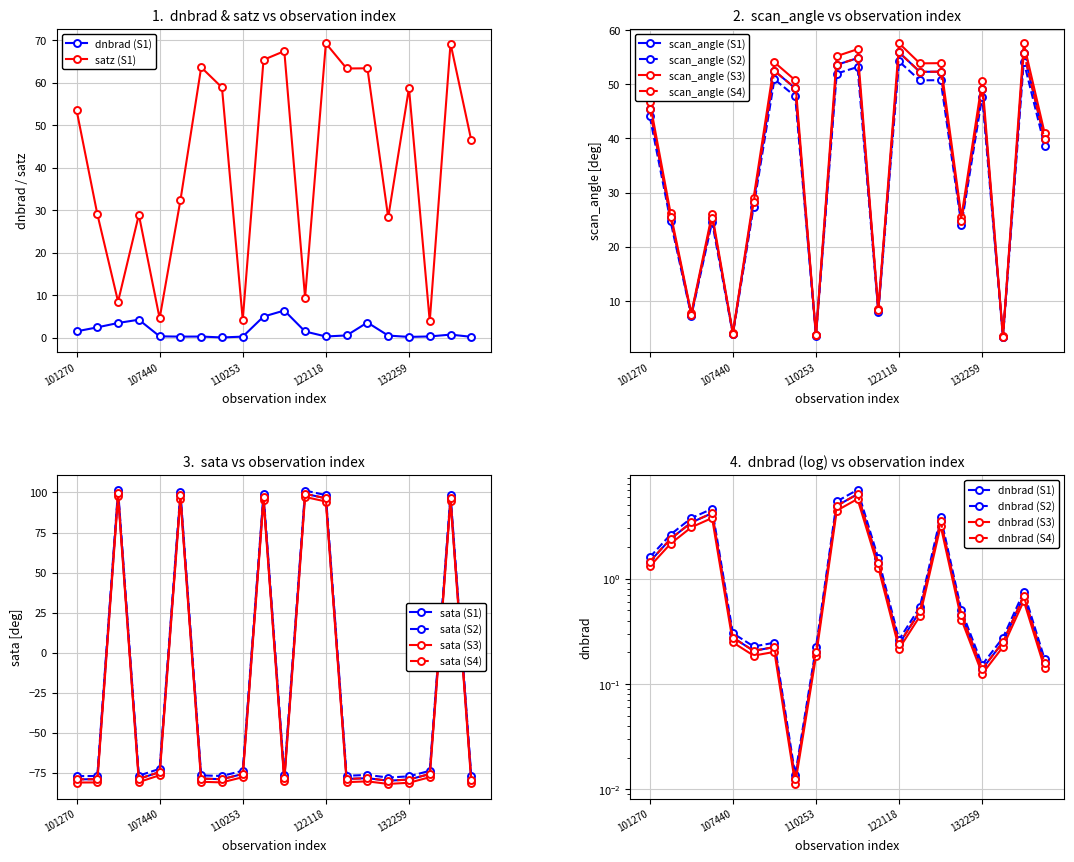

What are all the series names shown in the legend?

dnbrad, sata, satz, scan_angle